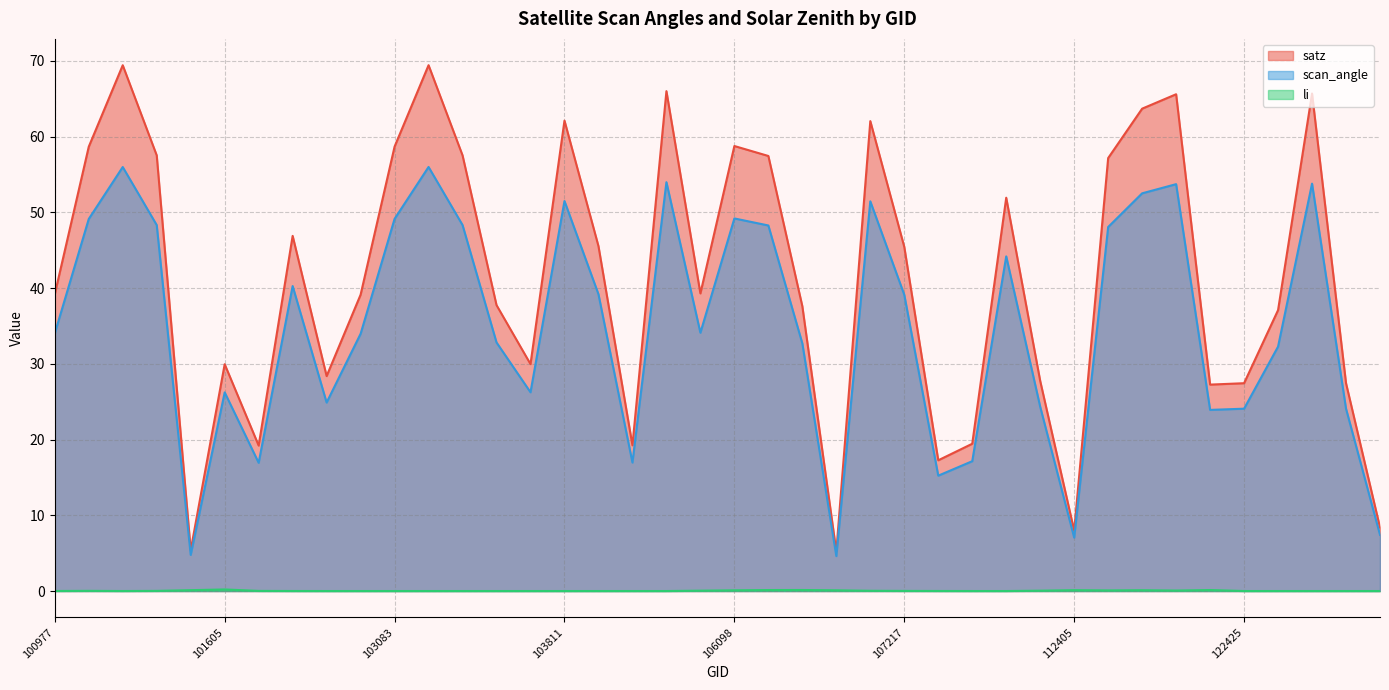

Reading left to right, list all the values displayed in this chart.

satz: 100977=39.2	101102=58.7	101111=69.4	101234=57.5	101482=5.4	101605=29.9	102232=19.2	102352=46.9	102724=28.4	102964=39.1	103083=58.7	103092=69.4	103211=57.5	103330=37.7	103566=30.0	103811=62.1	103928=45.5	104162=19.2	104406=66.0	105916=39.3	106098=58.8	106285=57.4	106467=37.6	106642=5.2	107043=62.0	107217=45.4	107388=17.3	107562=19.4	108091=51.9	112234=27.7	112405=8.0	112917=57.2	119300=63.7	119312=65.6	119657=27.3	122425=27.4	134402=37.1	139174=65.7	139562=27.4	139756=8.4
scan_angle: 100977=34.0	101102=49.1	101111=56.0	101234=48.3	101482=4.8	101605=26.2	102232=16.9	102352=40.3	102724=24.9	102964=34.0	103083=49.1	103092=56.0	103211=48.3	103330=32.8	103566=26.2	103811=51.5	103928=39.2	104162=17.0	104406=54.0	105916=34.1	106098=49.2	106285=48.3	106467=32.7	106642=4.6	107043=51.5	107217=39.1	107388=15.2	107562=17.1	108091=44.2	112234=24.3	112405=7.1	112917=48.1	119300=52.5	119312=53.7	119657=23.9	122425=24.1	134402=32.3	139174=53.8	139562=24.1	139756=7.4
li: 100977=0.0	101102=0.0	101111=0.0	101234=0.0	101482=0.1	101605=0.2	102232=0.0	102352=0.0	102724=0.0	102964=0.0	103083=0.0	103092=0.0	103211=0.0	103330=0.0	103566=0.0	103811=0.0	103928=0.0	104162=0.0	104406=0.0	105916=0.0	106098=0.1	106285=0.1	106467=0.1	106642=0.1	107043=0.0	107217=0.0	107388=0.0	107562=0.0	108091=0.0	112234=0.0	112405=0.1	112917=0.1	119300=0.1	119312=0.1	119657=0.1	122425=0.0	134402=0.0	139174=0.0	139562=0.0	139756=0.0